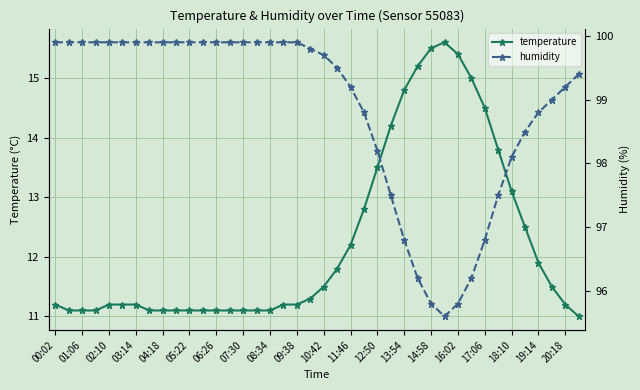

True or false: temperature and humidity intersect in this chart.

False